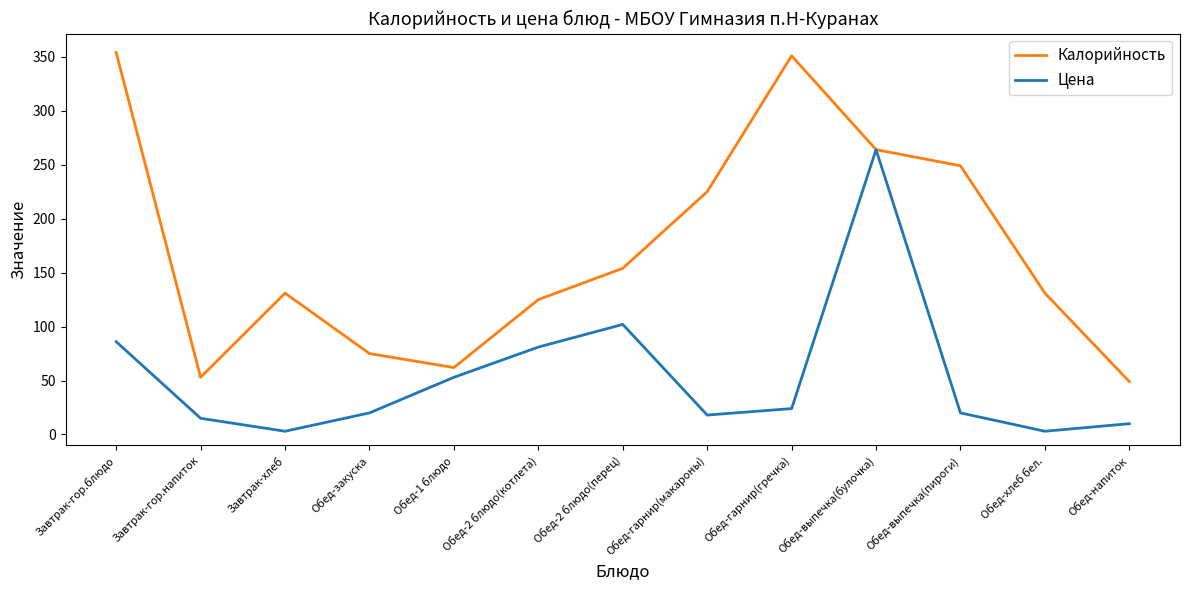

At Завтрак-хлеб, list the series in order from largest to smallest.

Калорийность, Цена